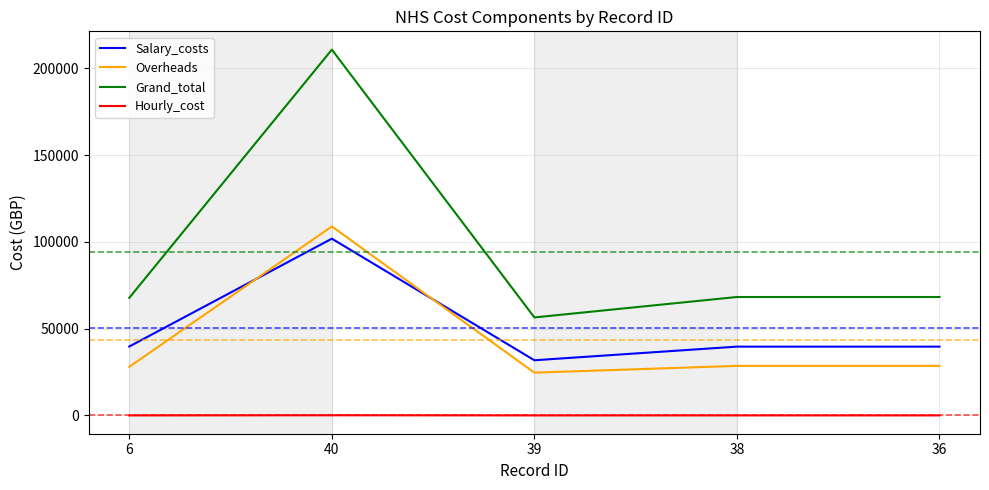

True or false: Overheads and Hourly_cost intersect in this chart.

False